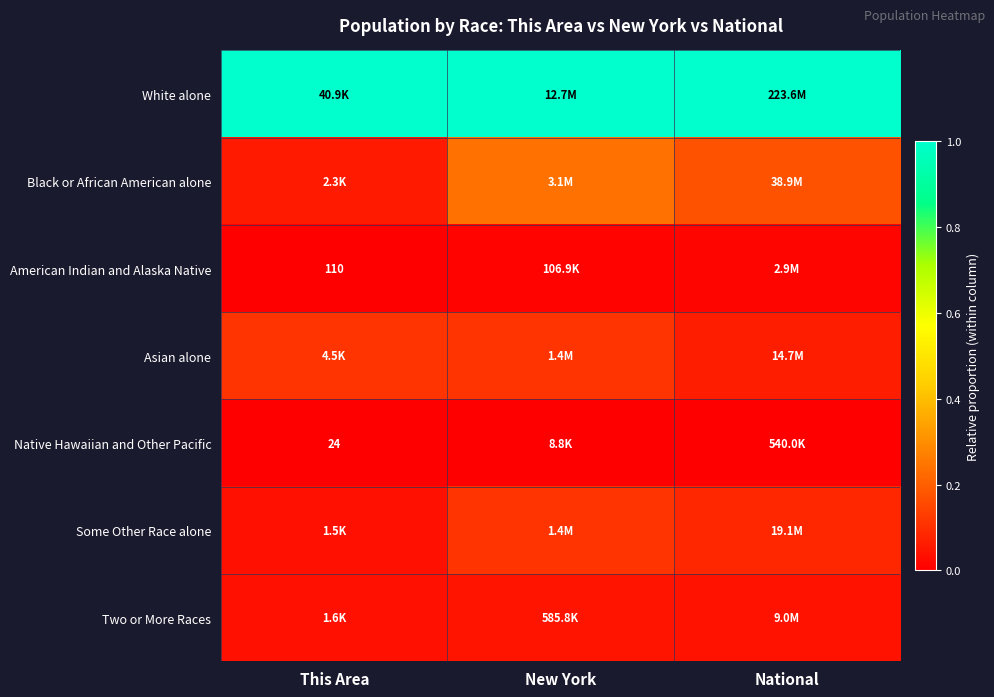

The value of Some Other Race alone at New York is 0.0. True or false?

False